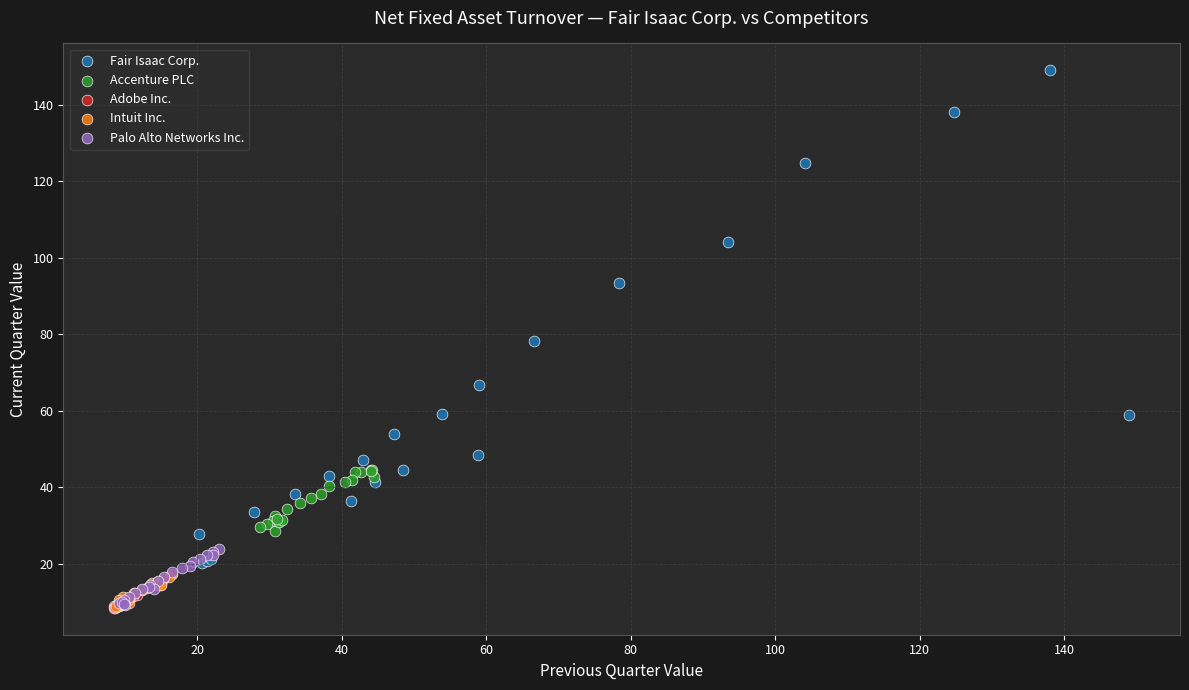

Which series has the widest spread of Y values?

Fair Isaac Corp.